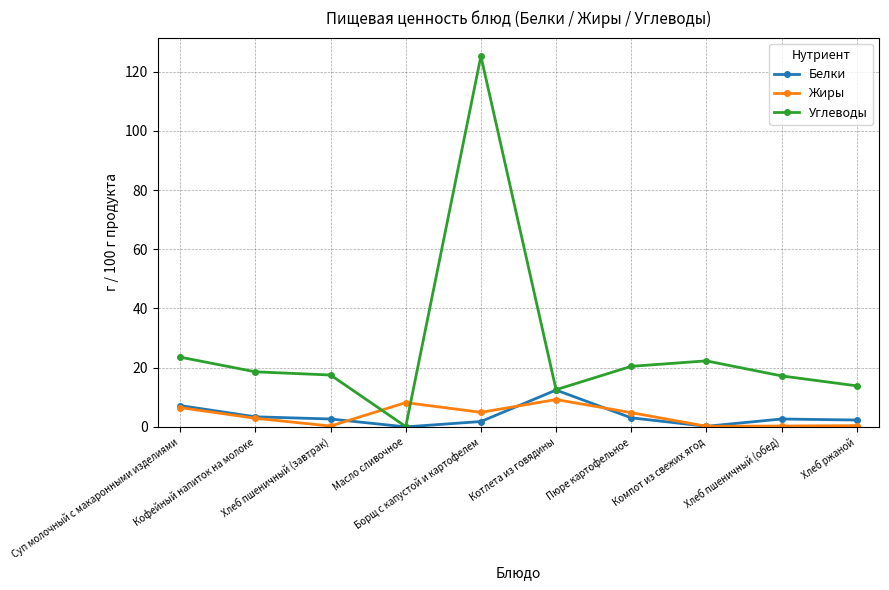

How many interior local valleys does the Жиры series have?

3